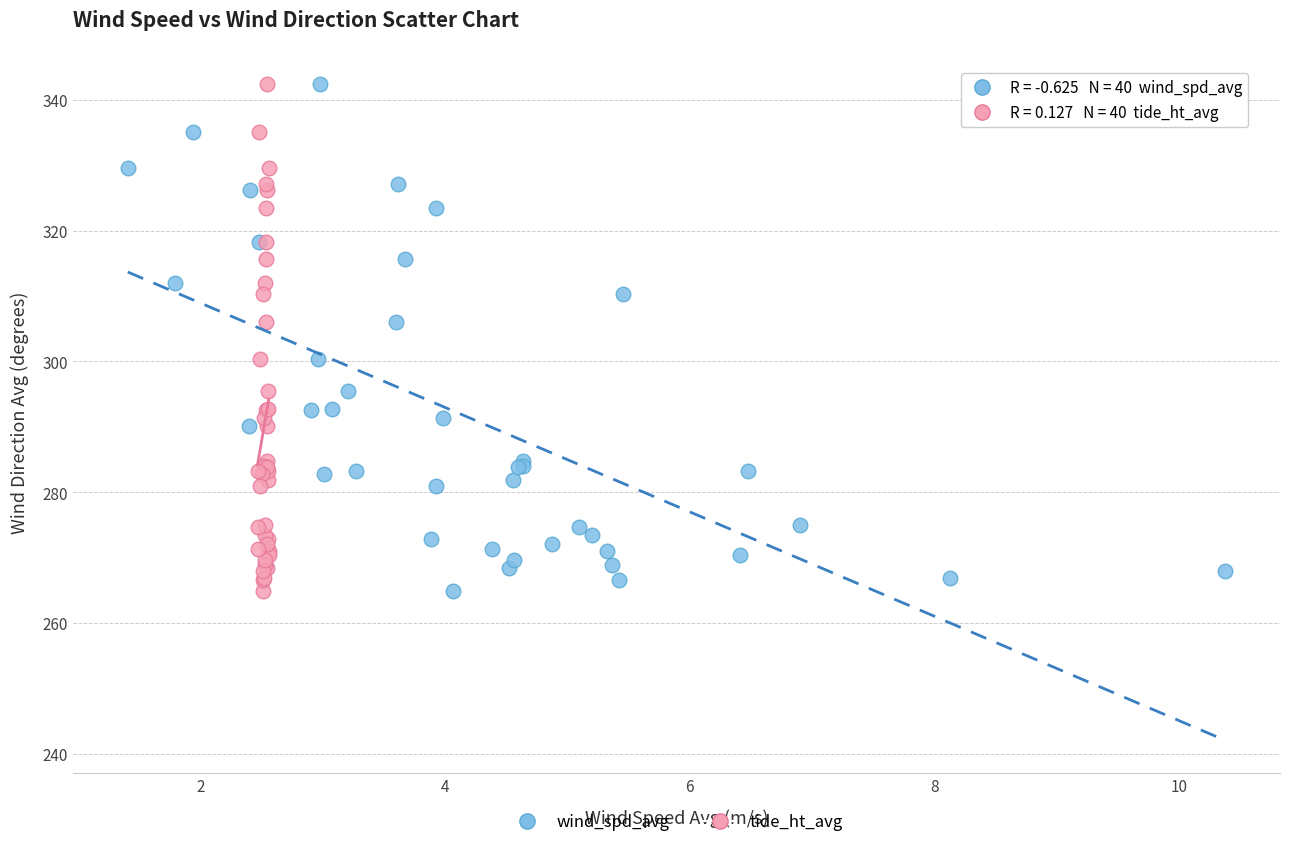

What are all the series names shown in the legend?

wind_spd_avg, tide_ht_avg